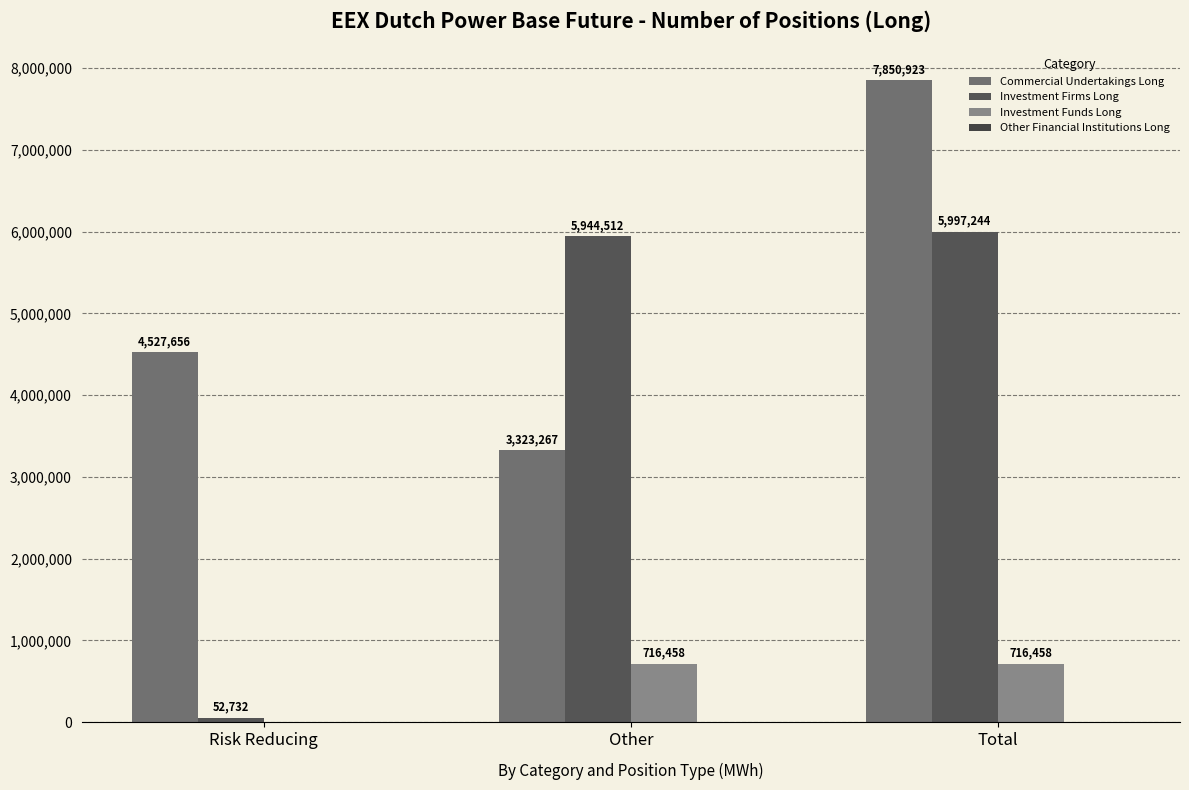

Does the chart contain stacked bars?

No